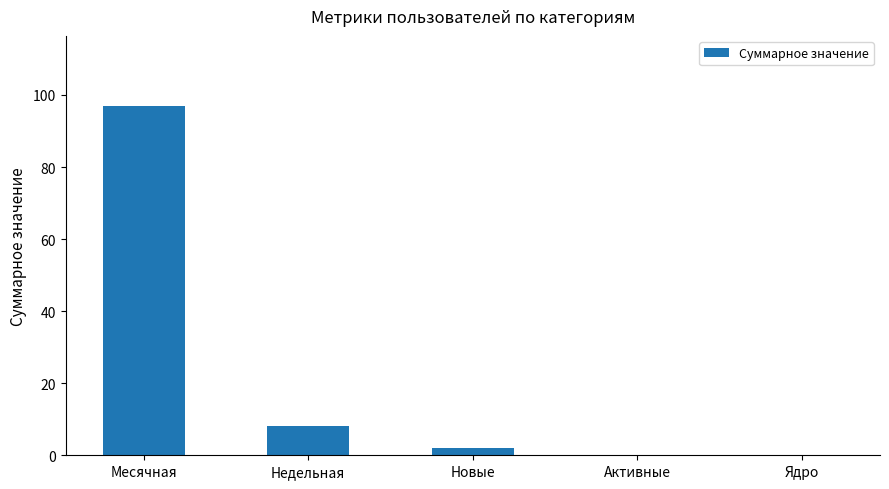

Are the bars horizontal?

No